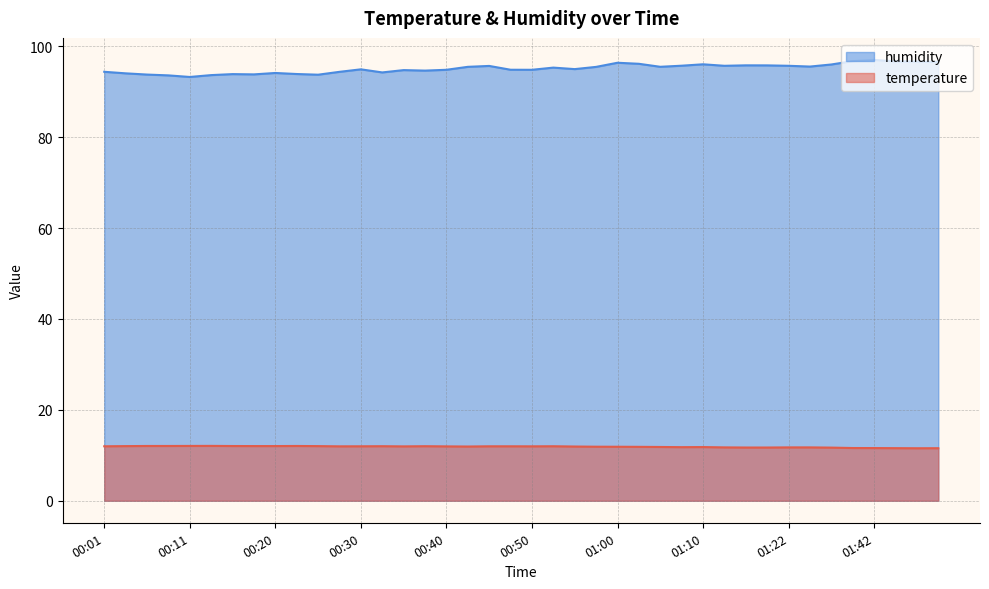

What position from the left is 00:42?

18